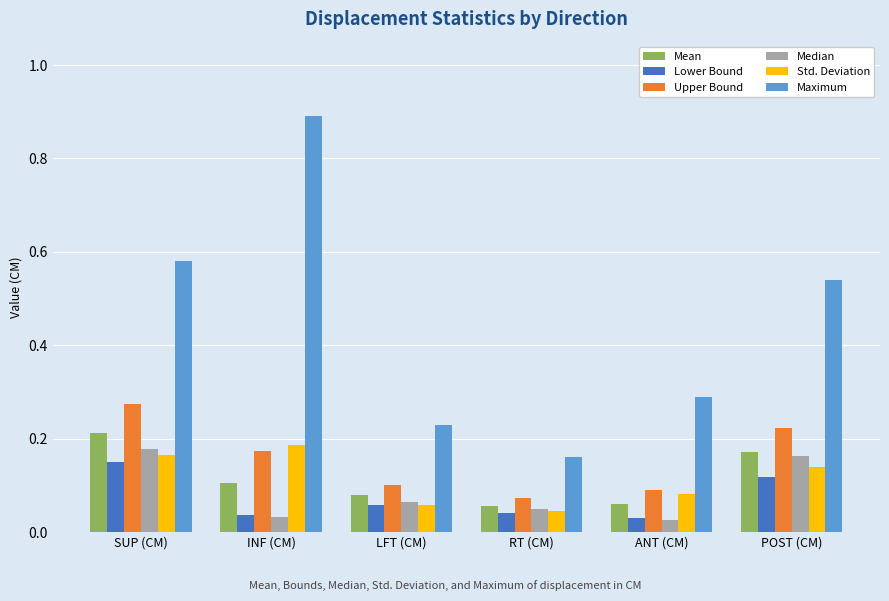

Is the value of Std. Deviation at RT (CM) greater than the value of Lower Bound at SUP (CM)?

No